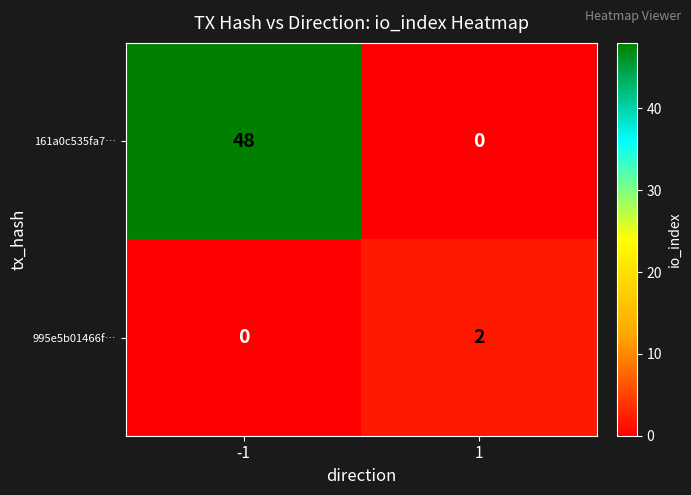

How many data points in 995e5b01466f… are less than 2?

1